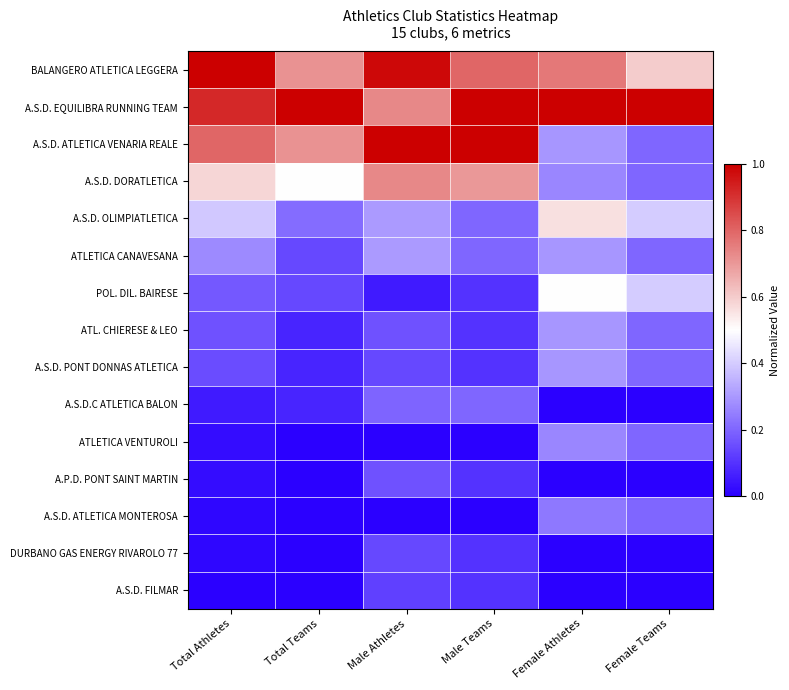

What is the total value across all series at Total Teams?

3.6